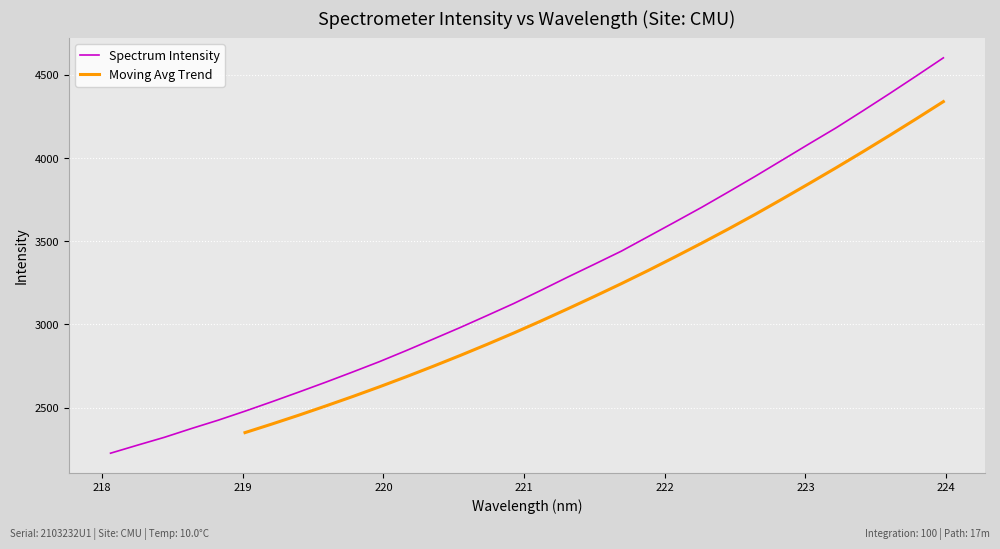

True or false: the data shows 5344.4 at 221.3083.

False